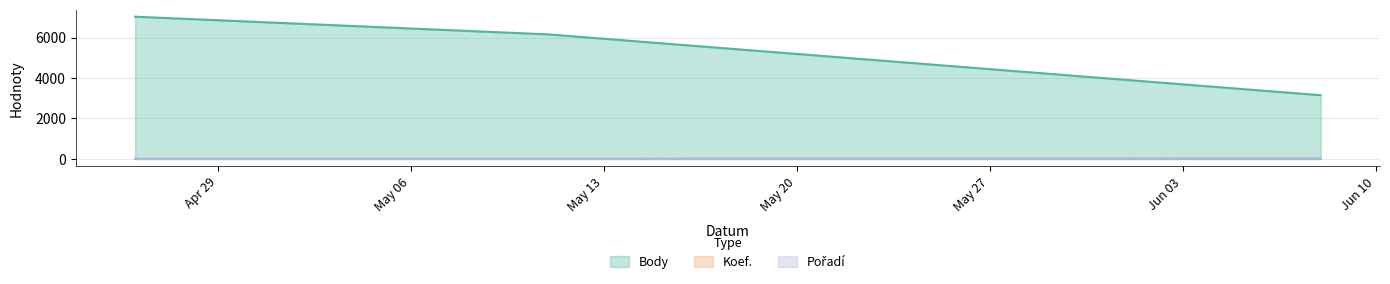

Does the chart display data point markers on the line(s)?

No